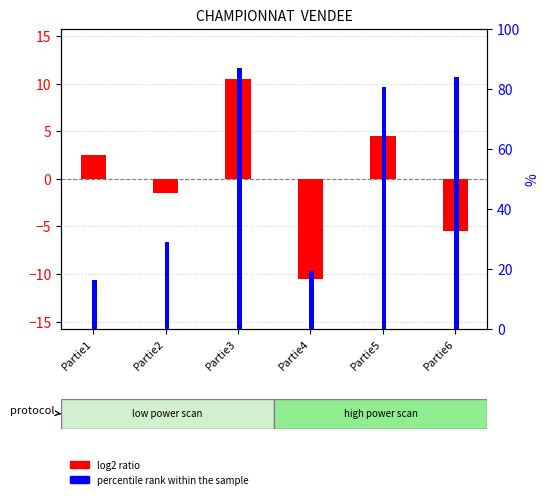

What is the spread (max minus min) of values at Partie6?

89.4